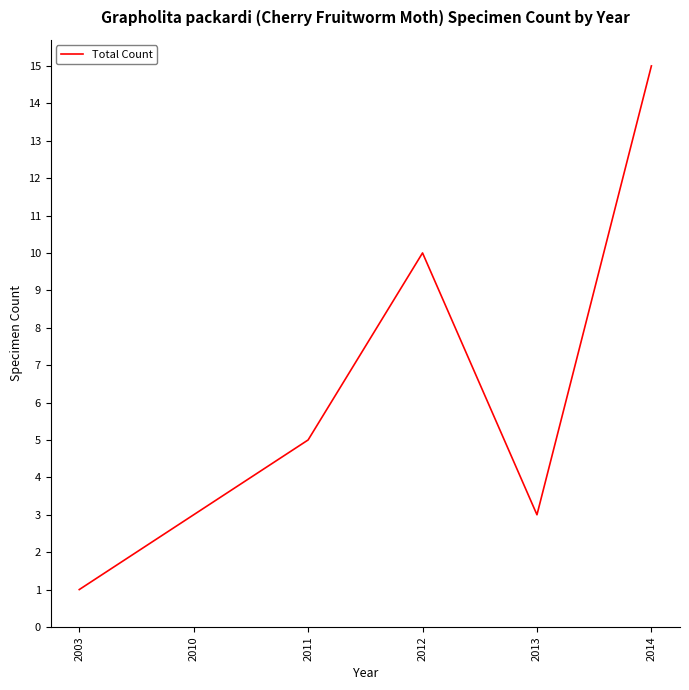

How many distinct data groups are displayed?

1